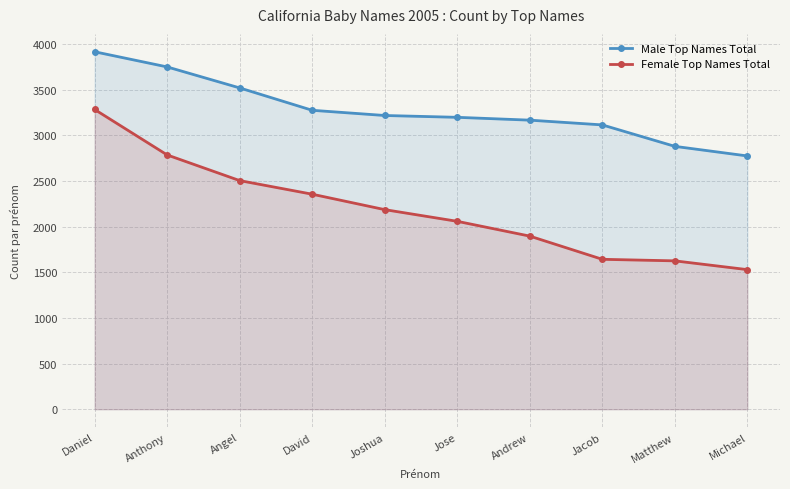

Reading left to right, list all the values displayed in this chart.

Male Top Names Total: Daniel=3915	Anthony=3749	Angel=3519	David=3274	Joshua=3217	Jose=3197	Andrew=3166	Jacob=3114	Matthew=2879	Michael=2774
Female Top Names Total: Daniel=3283	Anthony=2785	Angel=2504	David=2355	Joshua=2186	Jose=2058	Andrew=1896	Jacob=1642	Matthew=1625	Michael=1529